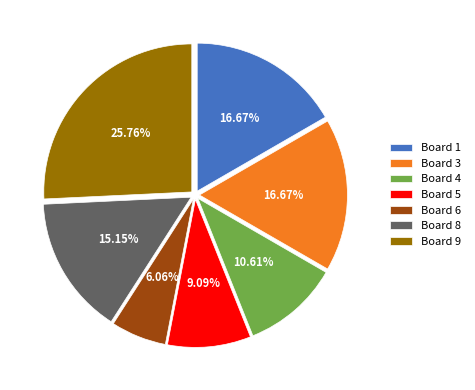

Count the number of slices in the pie.

7